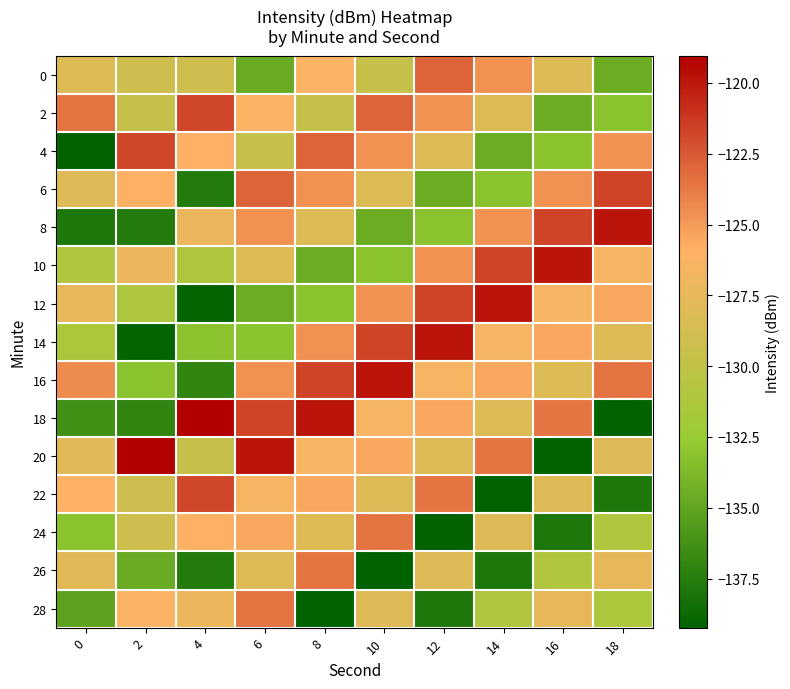

How many data points does each series have?

10